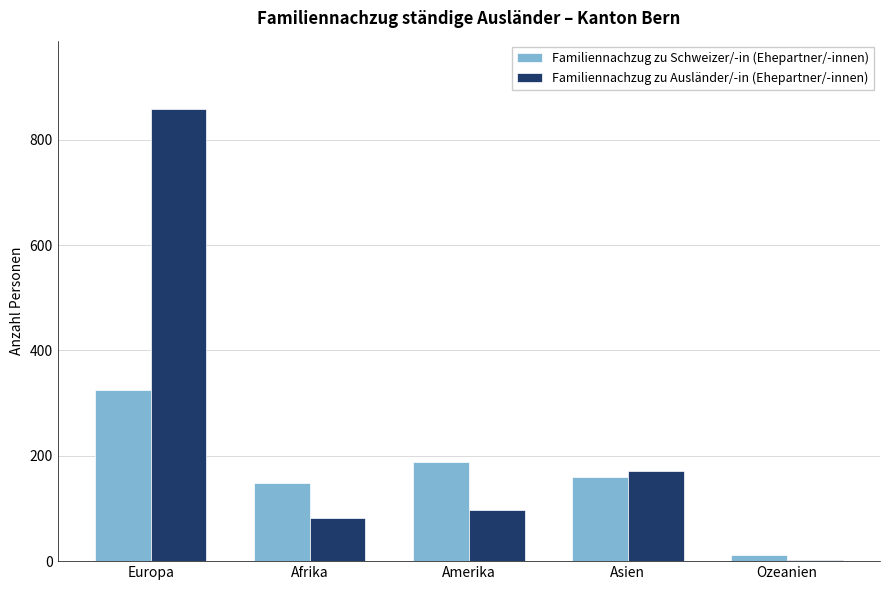

What position from the right is Europa?

5